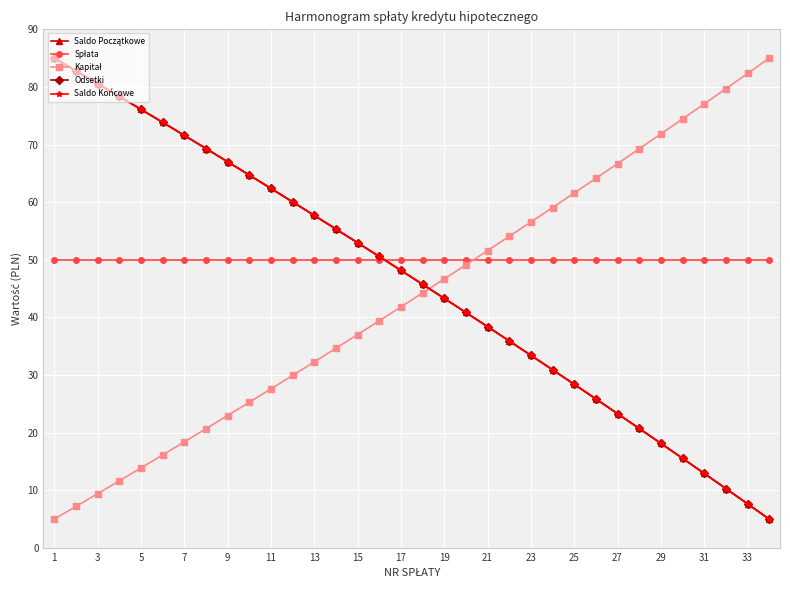

What is the lowest value of the Odsetki series?

5.0